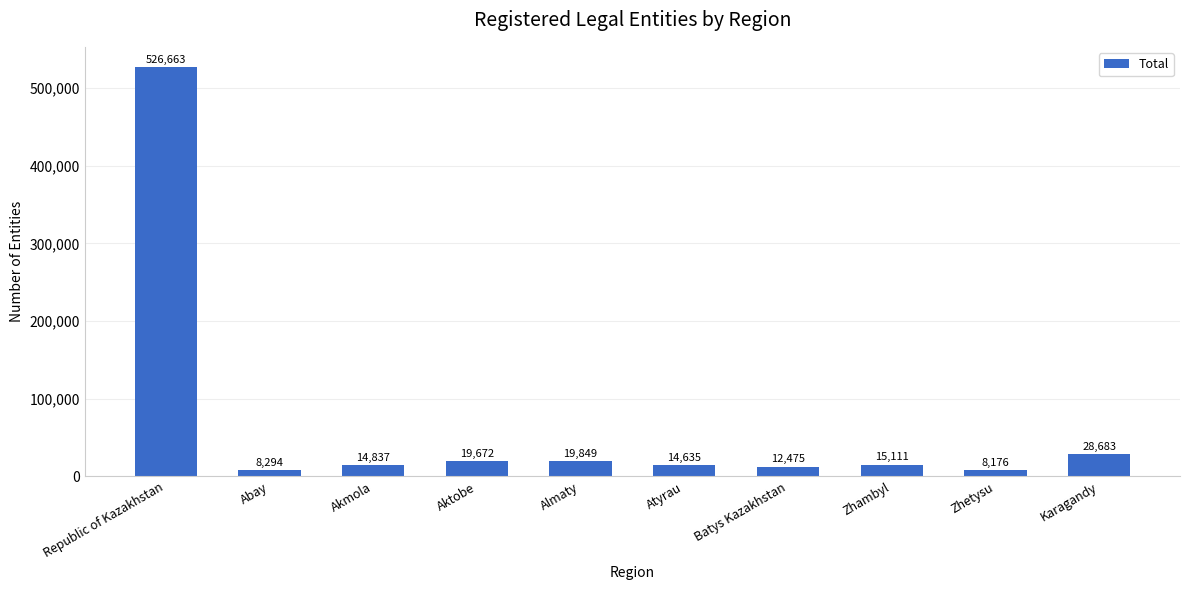

How many values are below 15111?

5